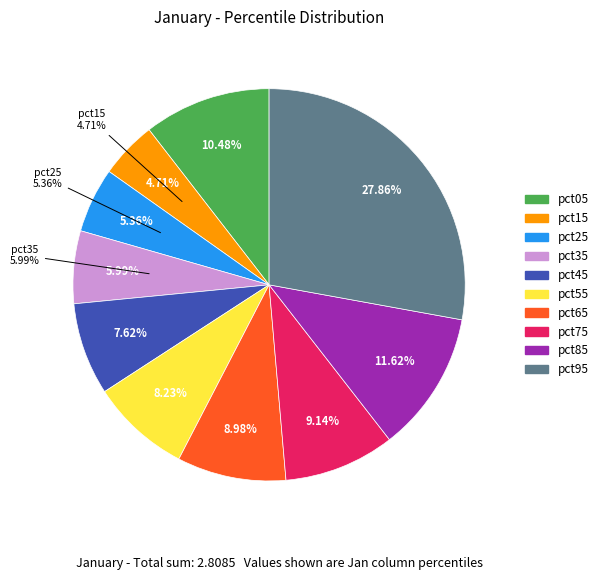

To the nearest percent, what portion does pct55 represent?

8%